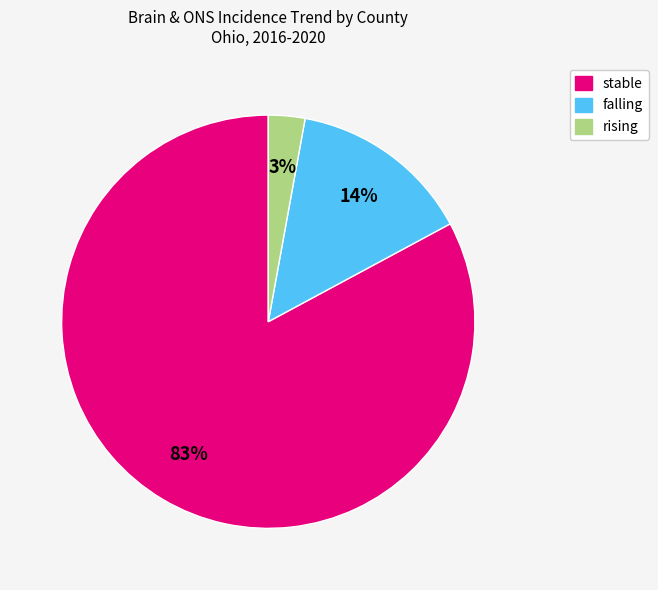

Which slice is the smallest?

rising